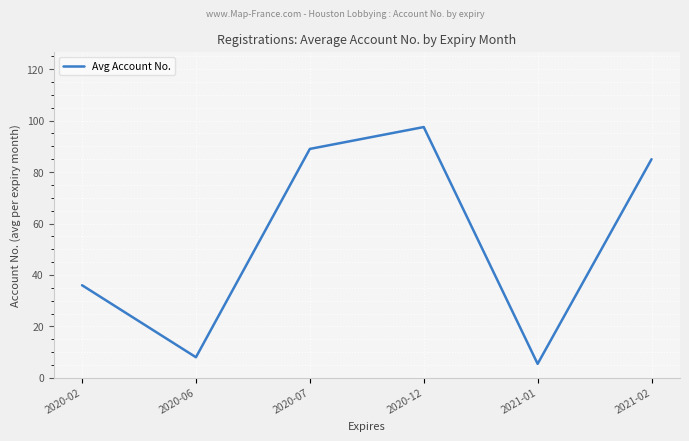

Is it true that the value at 2020-12 is 59.8?

False